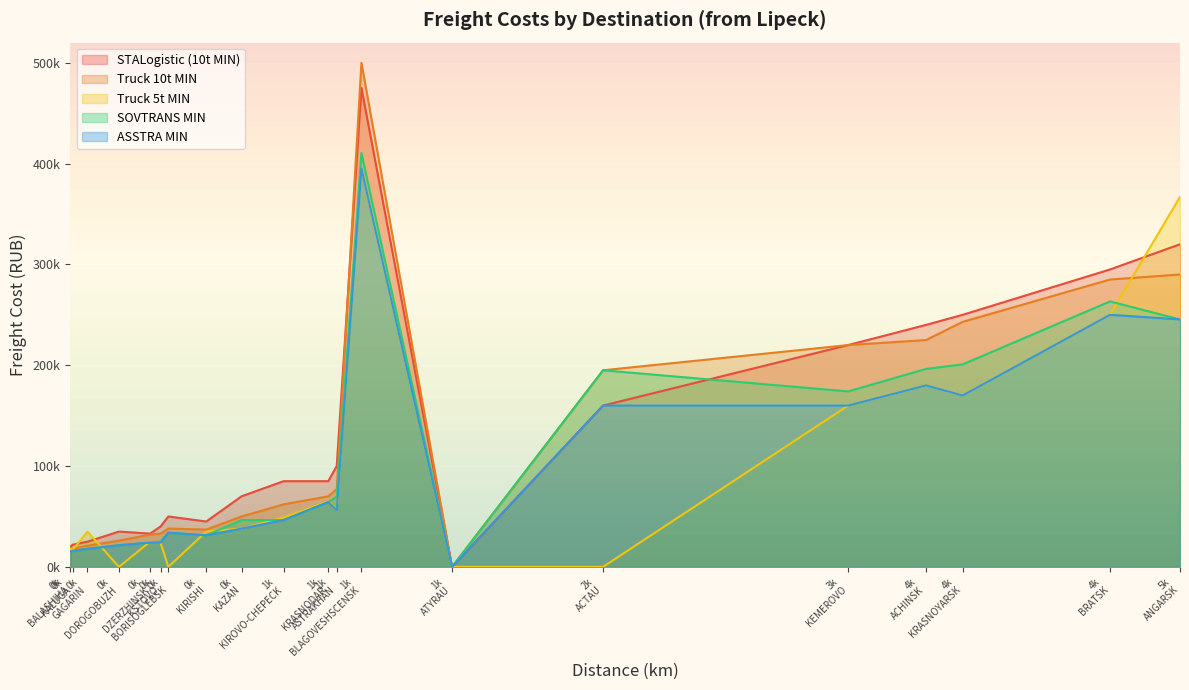

Which series changed the most between BRATSK and DZERZHINSK?

STALogistic (10t MIN)